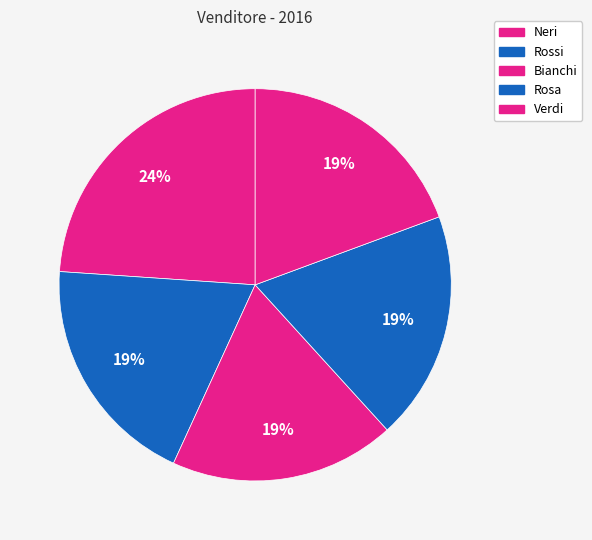

What portion of the pie excludes Neri?

76.1%